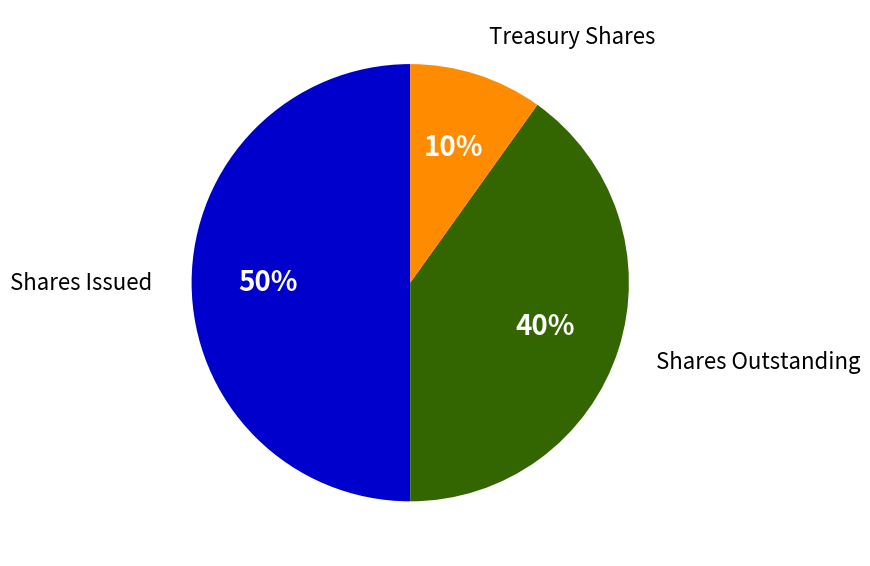

To the nearest percent, what percentage of the pie is Treasury Shares?

10%